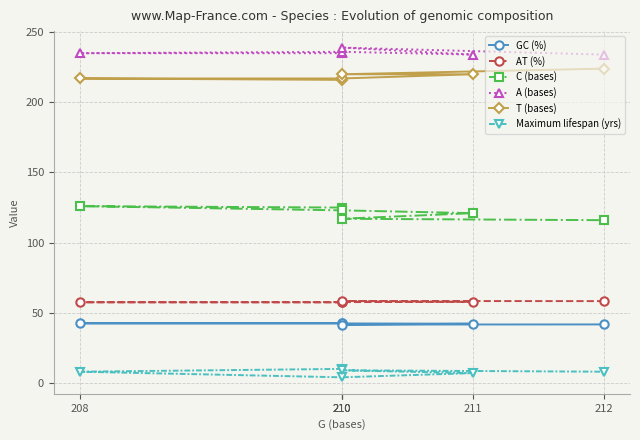

How many interior local peaks does the C (bases) series have?

1